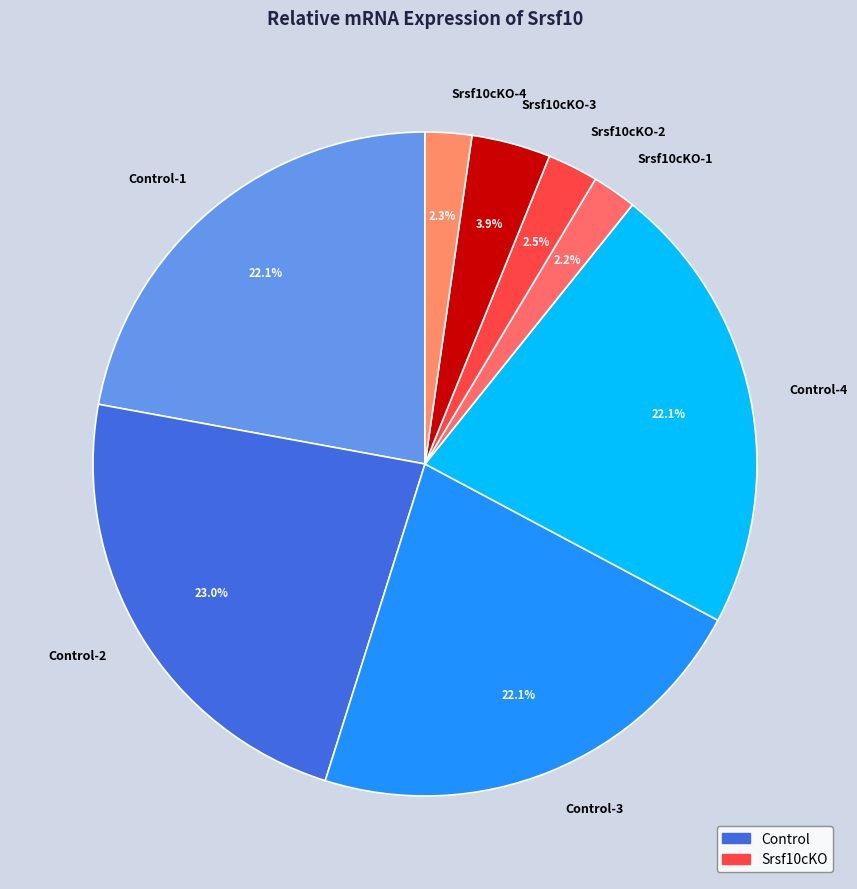

Which category has the biggest portion of the pie?

Control-2